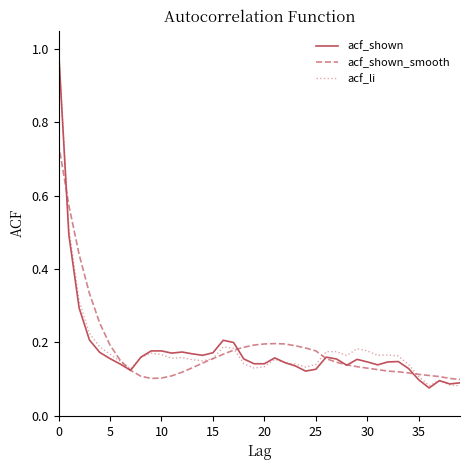

What is the maximum value shown in the chart?

1.0